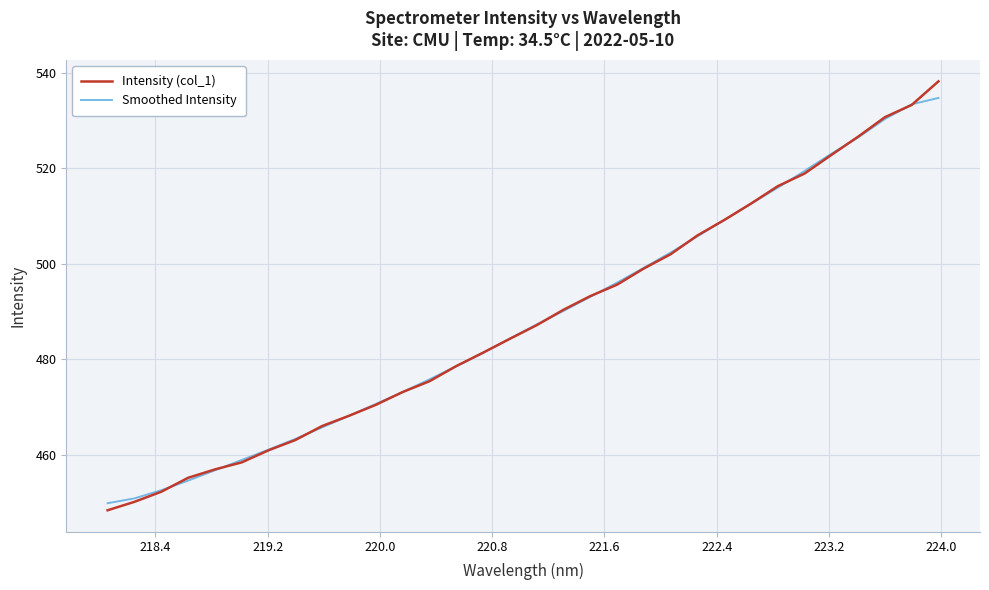

Reading left to right, transcribe all the data shown in this chart.

Intensity (col_1): 448.3	450.1	452.2	455.1	456.9	458.4	460.9	463.1	466.0	468.1	470.4	473.1	475.4	478.6	481.4	484.3	487.1	490.4	493.2	495.6	499.0	502.0	505.9	509.2	512.6	516.3	518.9	522.8	526.6	530.7	533.3	538.2
Smoothed Intensity: 449.8	450.8	452.5	454.5	456.7	458.9	461.0	463.3	465.7	468.2	470.6	473.1	475.8	478.5	481.3	484.3	487.3	490.1	493.1	496.0	499.2	502.4	505.8	509.2	512.6	516.0	519.5	523.1	526.5	530.3	533.4	534.8